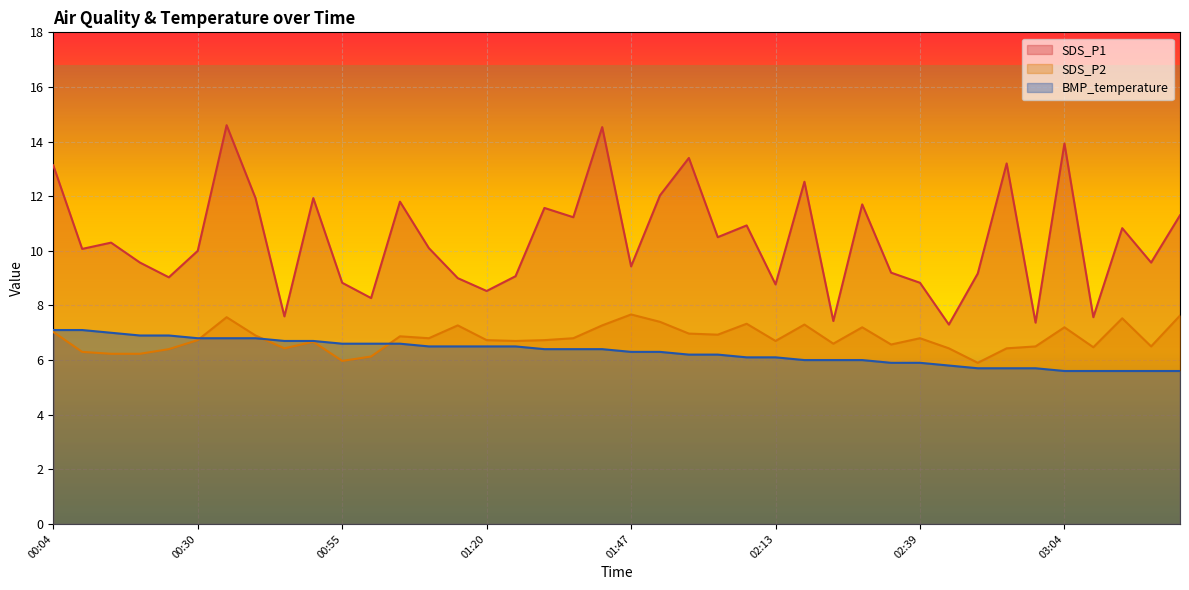

What is the label of the 40th point from the right?

00:04